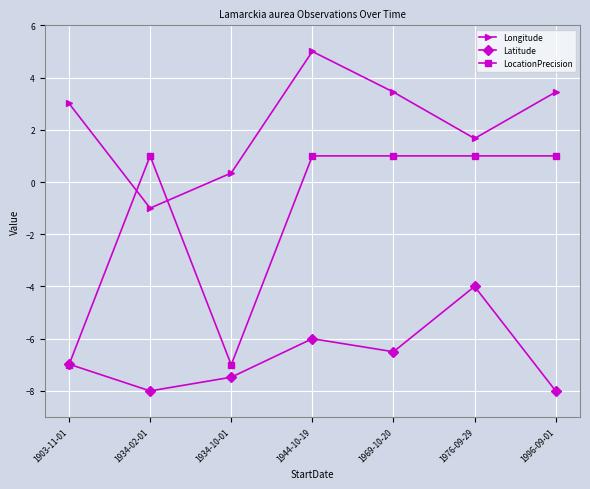

In Longitude, how many points are higher than both neighbors (excluding endpoints)?

1